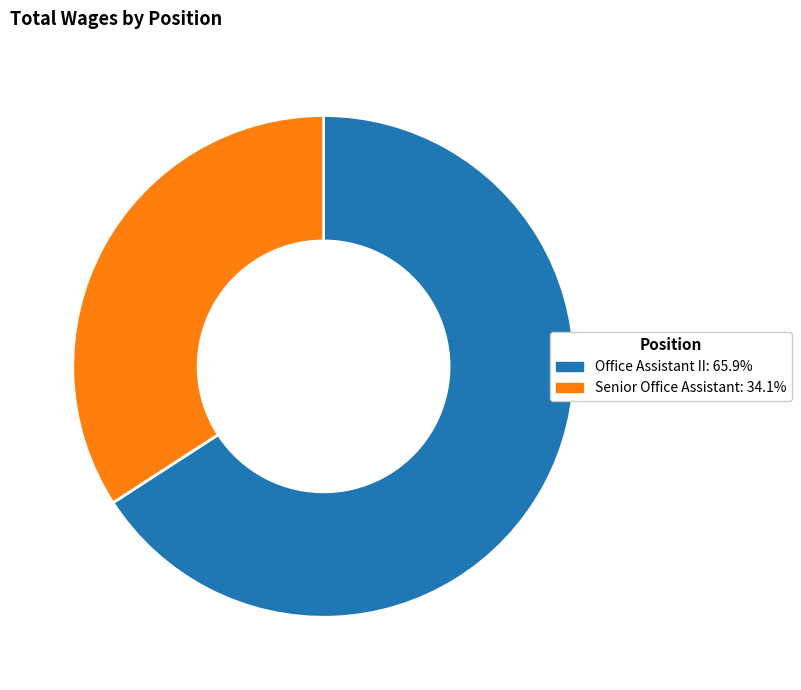

Which slice is the largest?

Office Assistant II